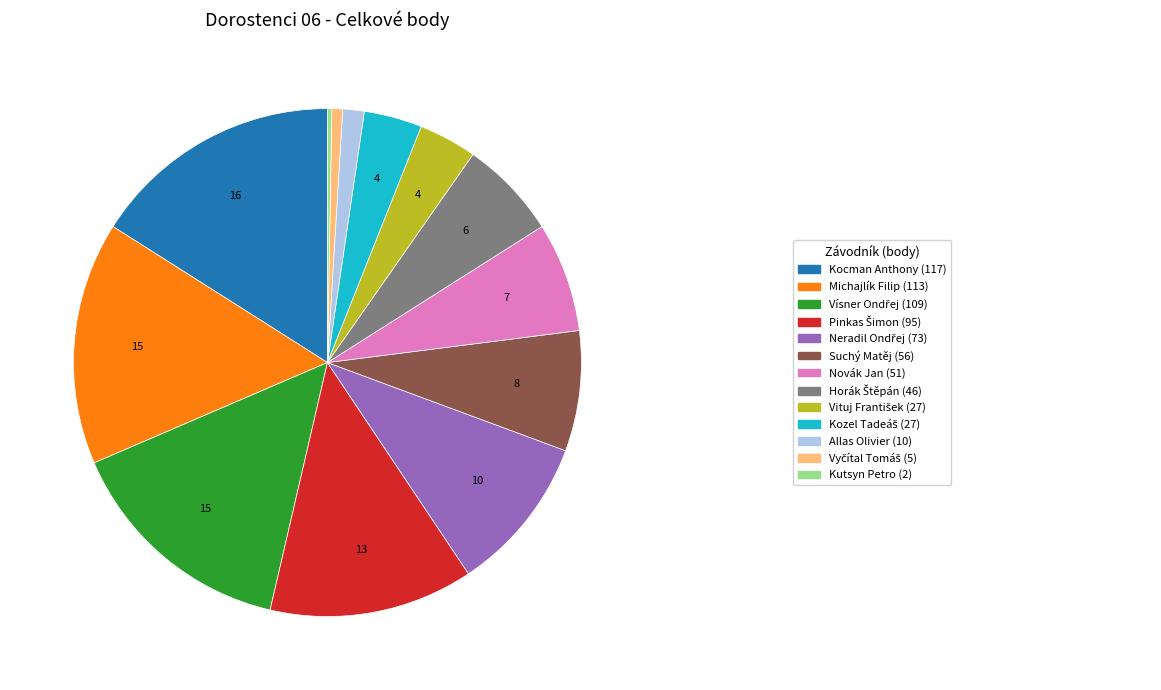

Is there a majority slice in this chart?

No